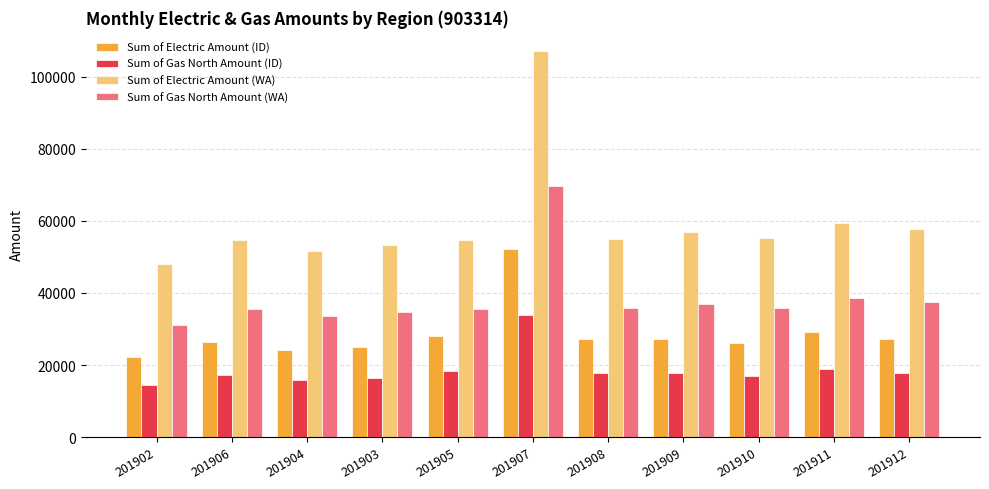

The Sum of Gas North Amount (ID) series shows 17745.1 at 201908. True or false?

True